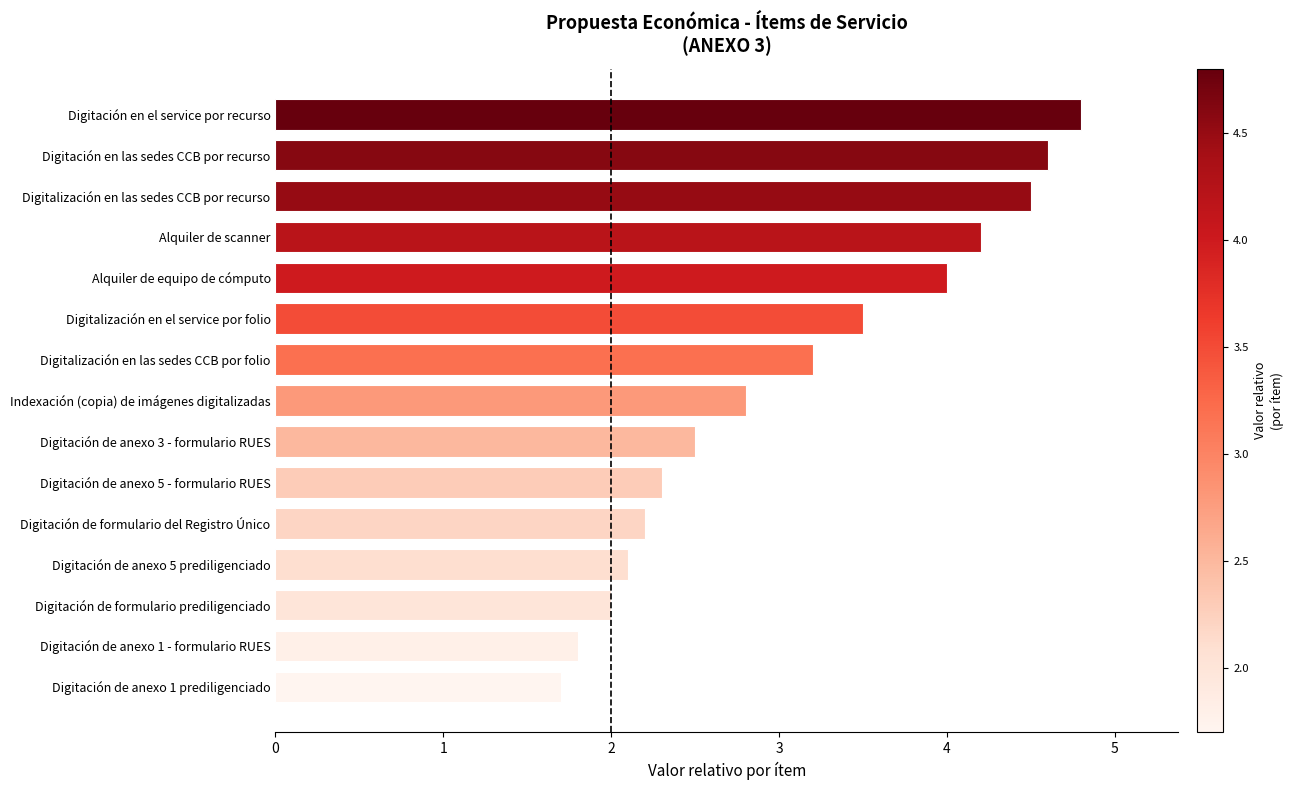

How many categories are shown in the chart?

15